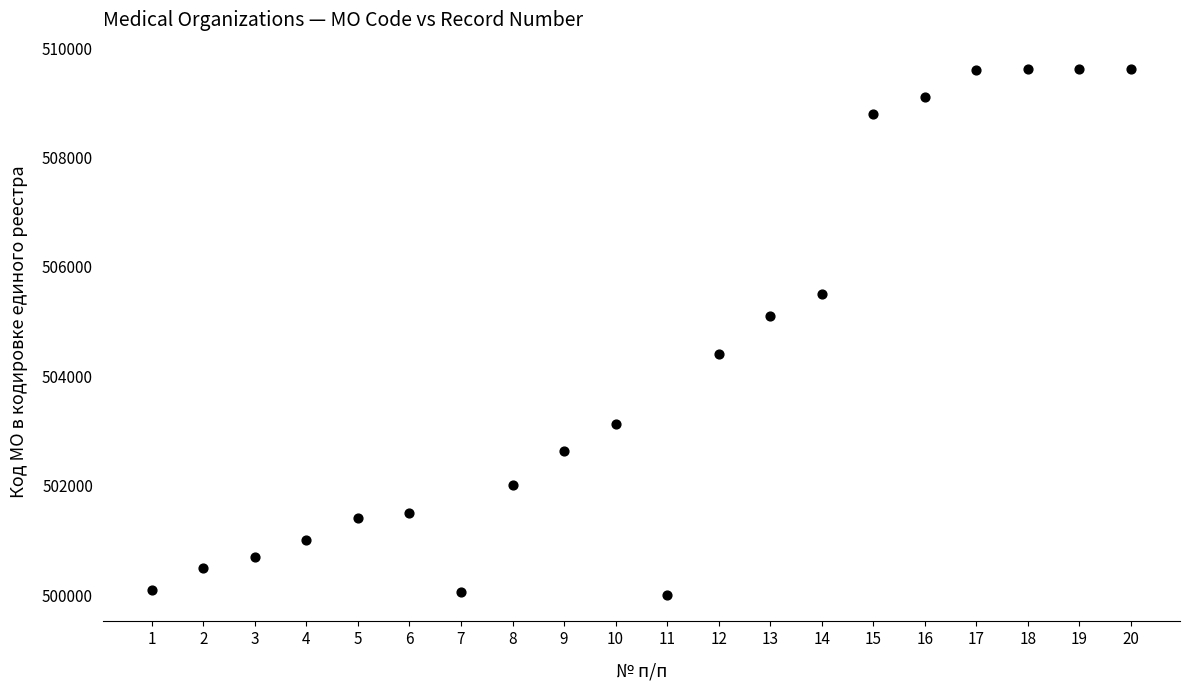

What is the range of Y values (max minus min)?

9617